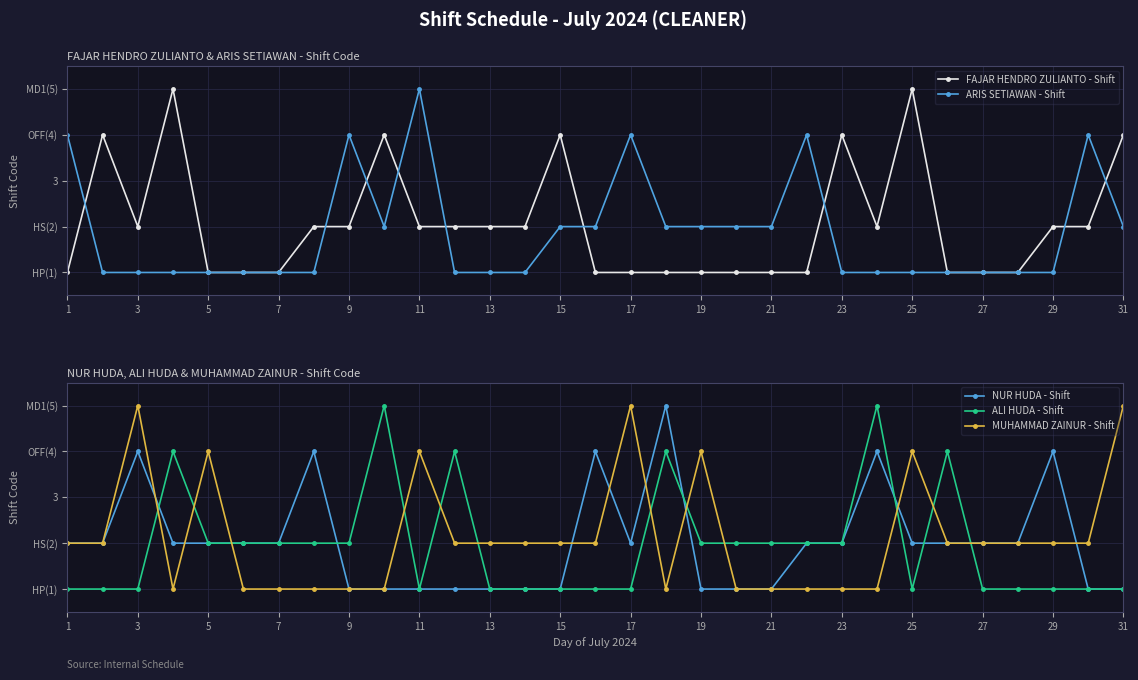

Which series changed the most between 17 and 17?

NUR HUDA - Shift